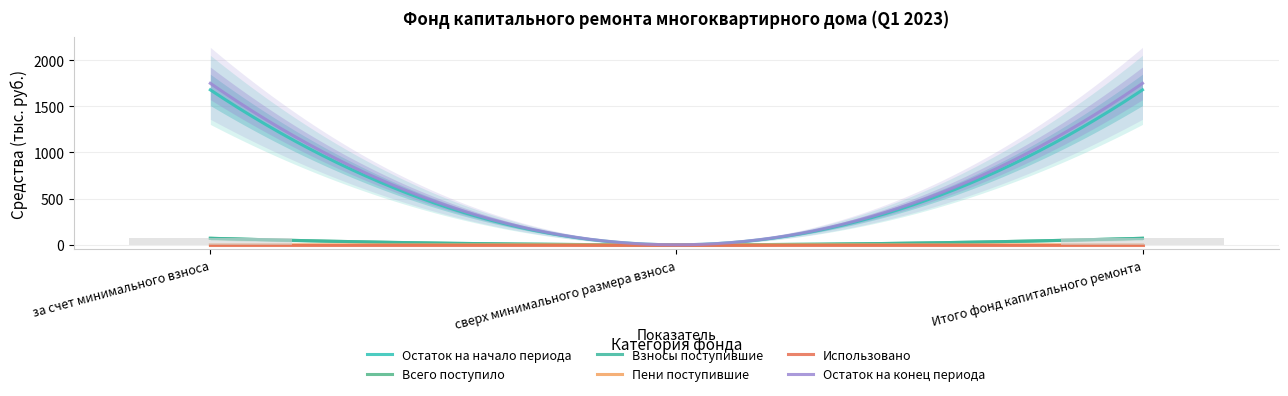

List the labels in order of Всего поступило value, largest first.

за счет минимального взноса, Итого фонд капитального ремонта, сверх минимального размера взноса